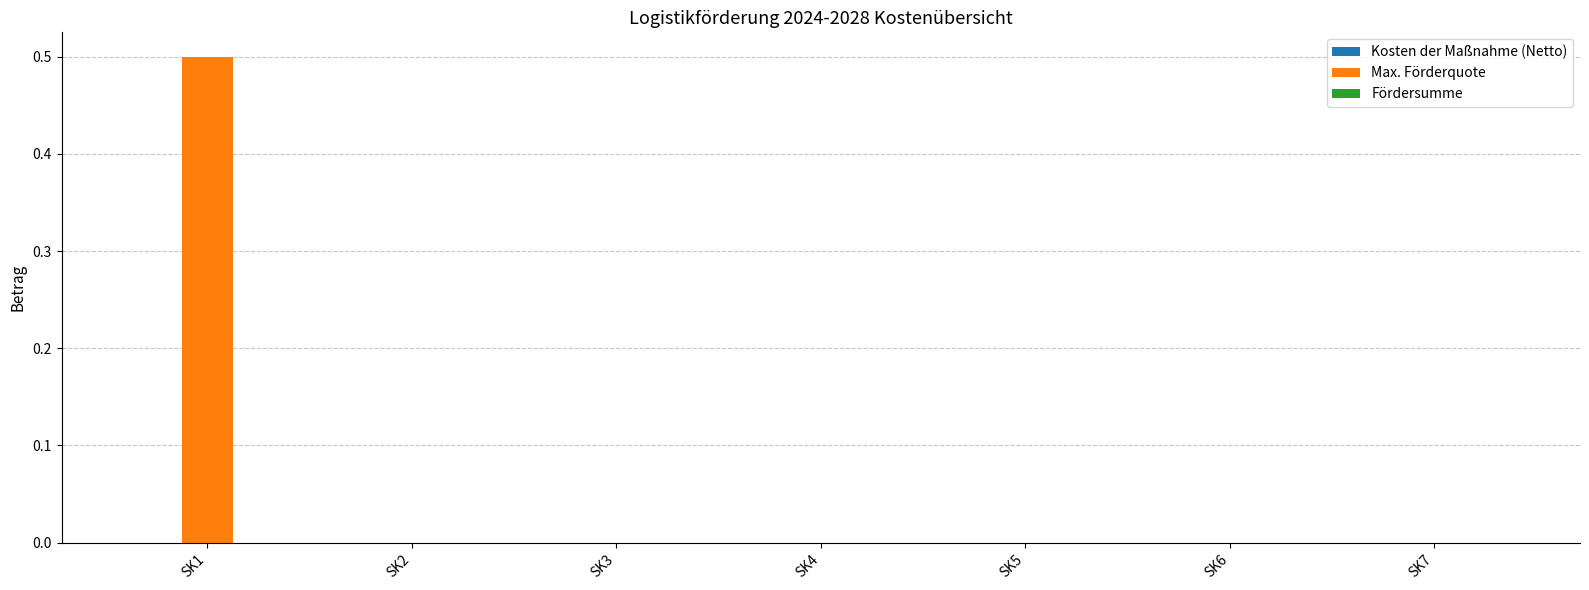

The chart shows a value of 0.0 at SK6. True or false?

True